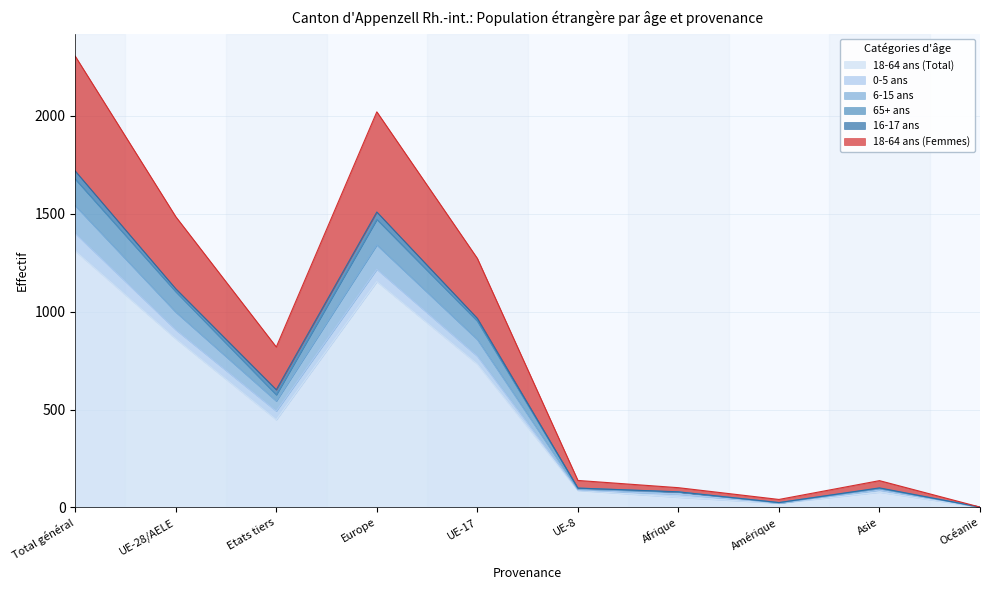

The value of 18-64 ans (Total) at UE-17 is 732. True or false?

True